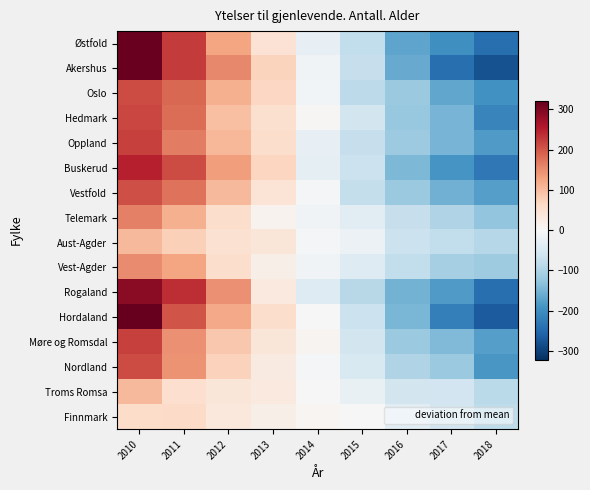

At 2018, list the series in order from largest to smallest.

Finnmark, Troms Romsa, Aust-Agder, Vest-Agder, Telemark, Vestfold, Møre og Romsdal, Oppland, Nordland, Oslo, Hedmark, Buskerud, Østfold, Rogaland, Hordaland, Akershus